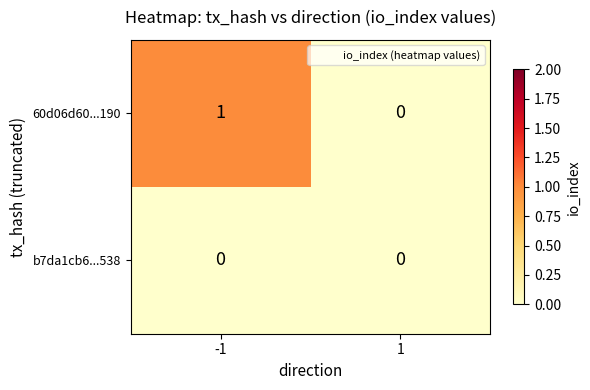

Reading left to right, what are all the values shown in this chart?

60d06d60...190: 1	0
b7da1cb6...538: 0	0